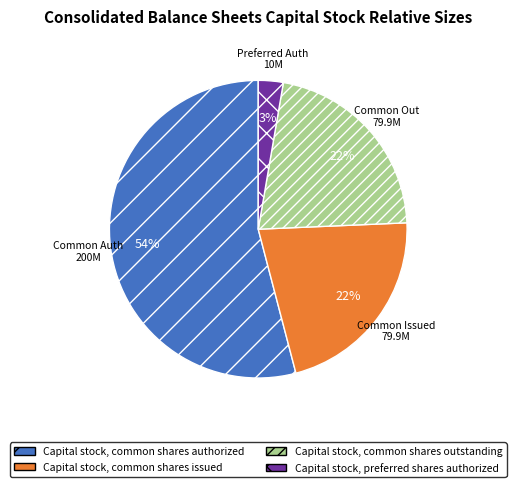

Which category has the biggest portion of the pie?

Capital stock, common shares authorized